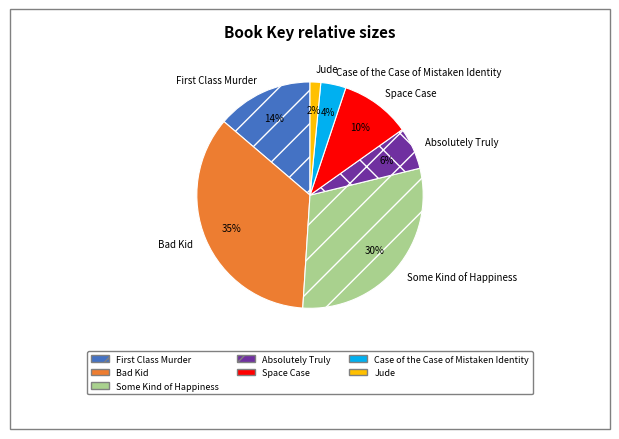

Which category has the smallest portion of the pie?

Jude